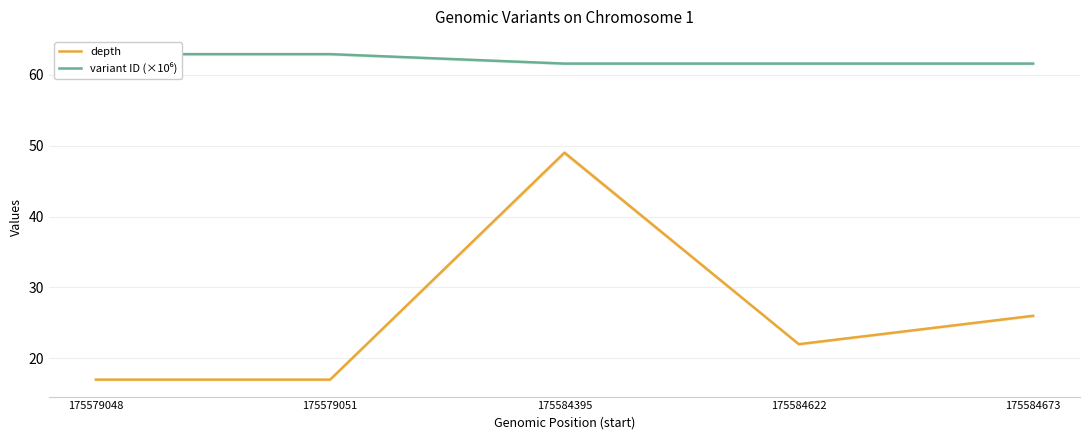

What are all the series names shown in the legend?

depth, variant ID (×10⁶)